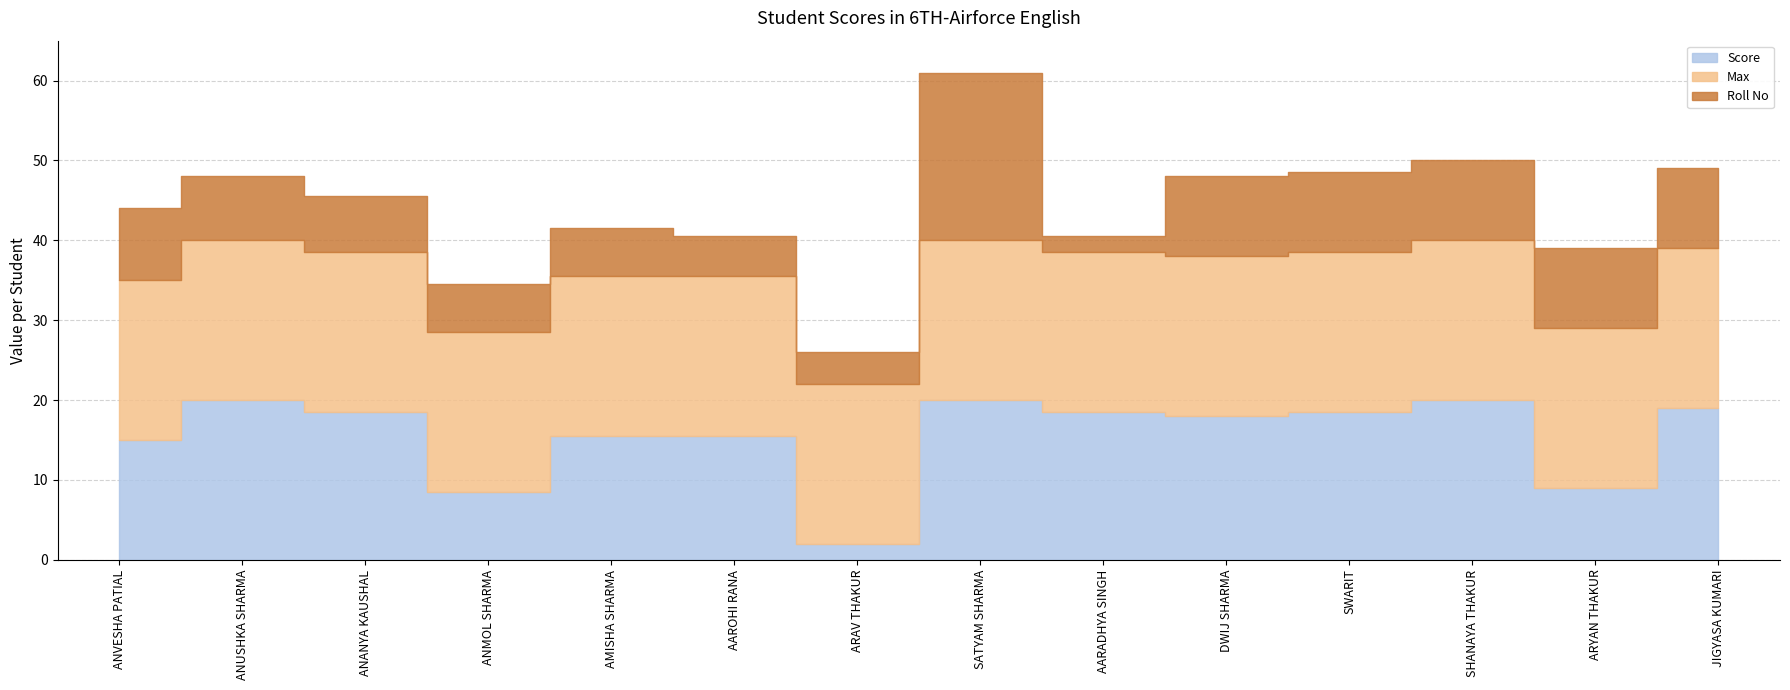

Between which two adjacent categories do Max and Roll No first intersect?

ARAV THAKUR and SATYAM SHARMA